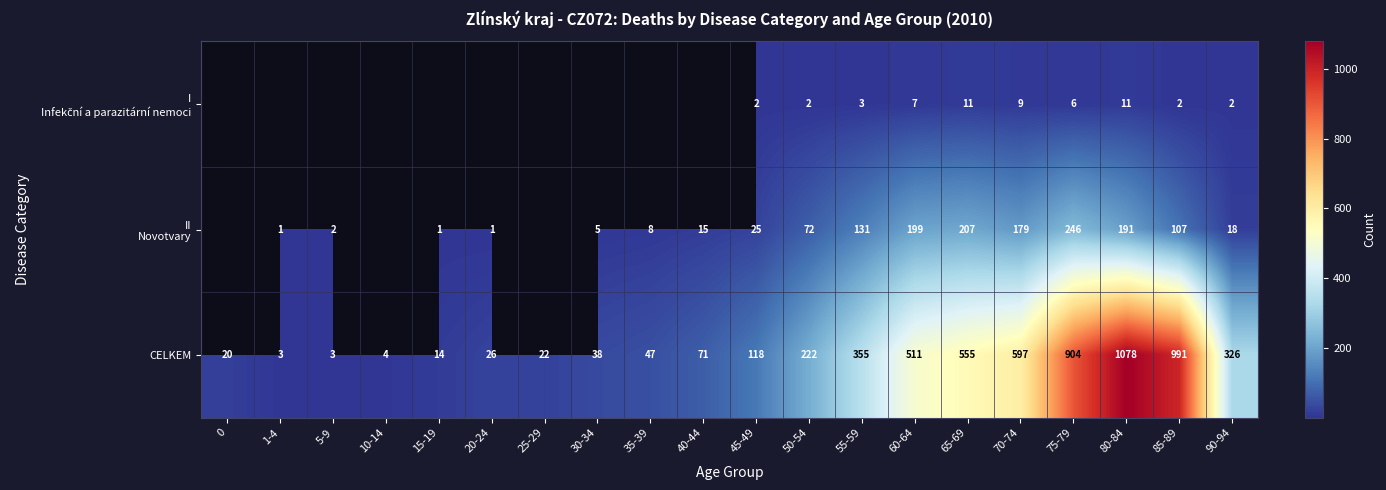

What is the difference between the second highest and minimum values in the CELKEM series?

988